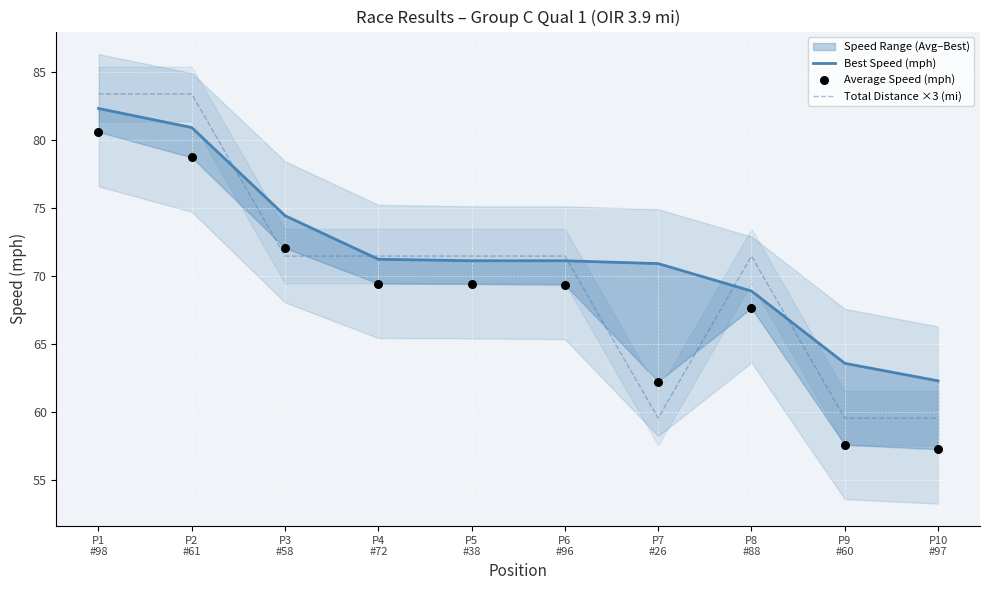

Which series has the largest total across all categories?

Best Speed (mph)